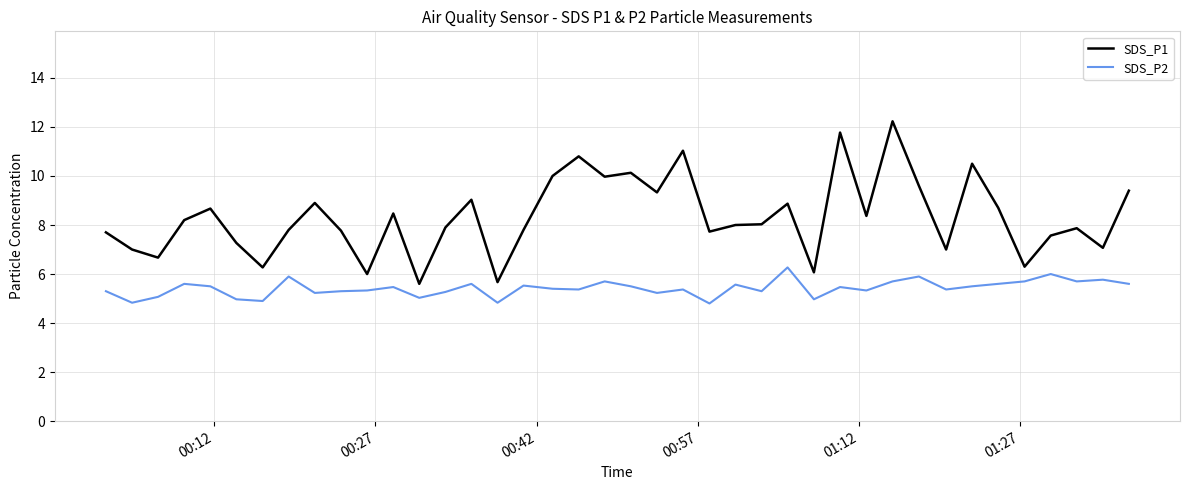

What is the highest value of the SDS_P2 series?

6.3